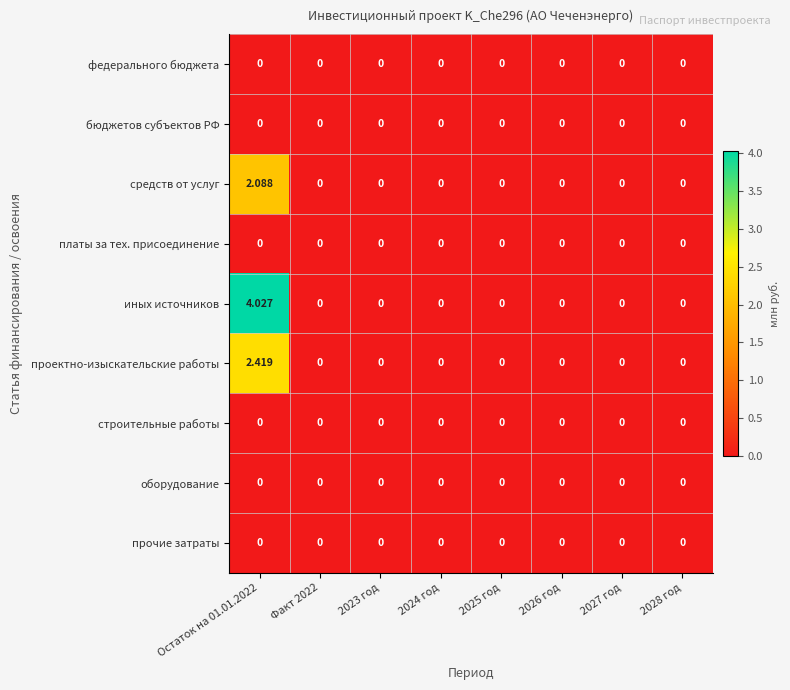

At which category is the sum across all series the highest?

Остаток на 01.01.2022